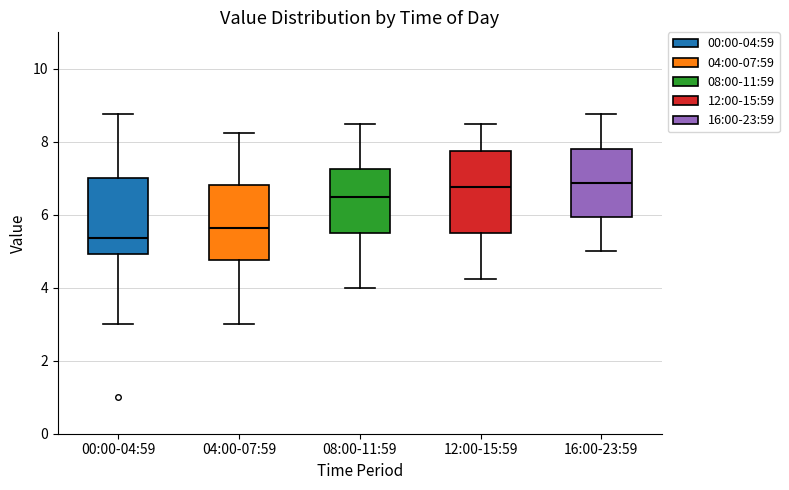

Reading left to right, transcribe this box plot: for each box, give where its median line is, the range the box spans, and where its two whiskers end, as read against the y-axis. The values are not printed on the chart, so give them approximately, as read against the axis.

00:00-04:59: median 5.4, box 5.0 to 7.0, whiskers 3.0 to 8.8
04:00-07:59: median 5.6, box 4.8 to 6.8, whiskers 3.0 to 8.2
08:00-11:59: median 6.6, box 5.6 to 7.2, whiskers 4.0 to 8.6
12:00-15:59: median 6.8, box 5.6 to 7.8, whiskers 4.2 to 8.6
16:00-23:59: median 6.8, box 6.0 to 7.8, whiskers 5.0 to 8.8